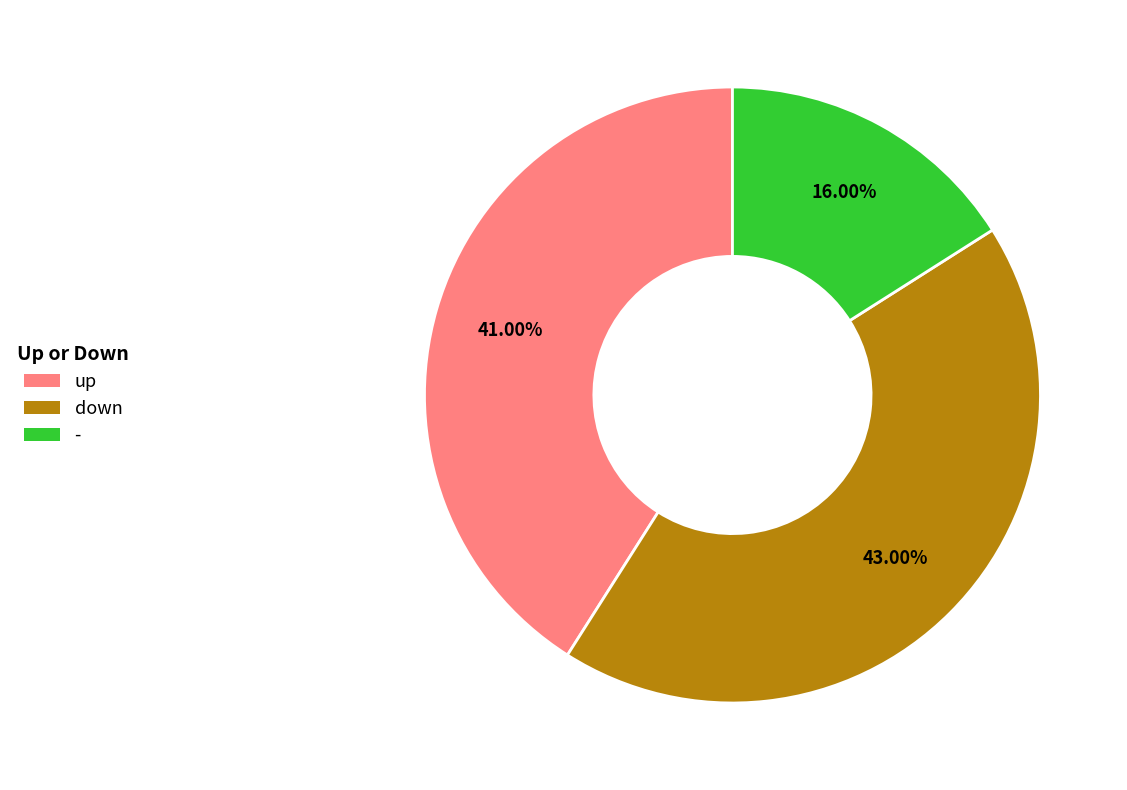

To the nearest percent, what is the difference between the - and up slice percentages?

25%